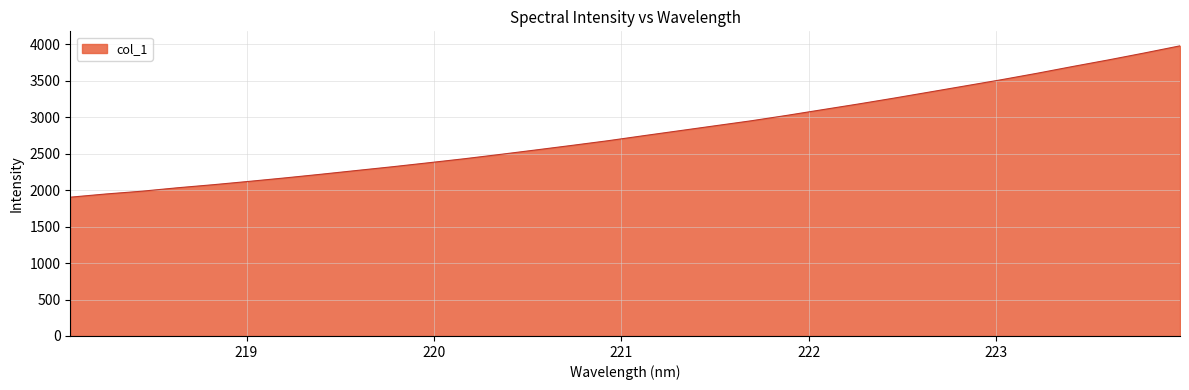

Reading left to right, transcribe all the data shown in this chart.

1903.6	1947.6	1985.7	2033.0	2075.1	2120.9	2168.3	2218.2	2270.1	2321.5	2375.6	2430.8	2490.2	2551.6	2613.7	2677.2	2746.6	2814.6	2882.7	2950.6	3025.0	3103.5	3181.2	3262.1	3346.0	3430.2	3514.3	3602.9	3696.2	3786.5	3881.2	3979.5